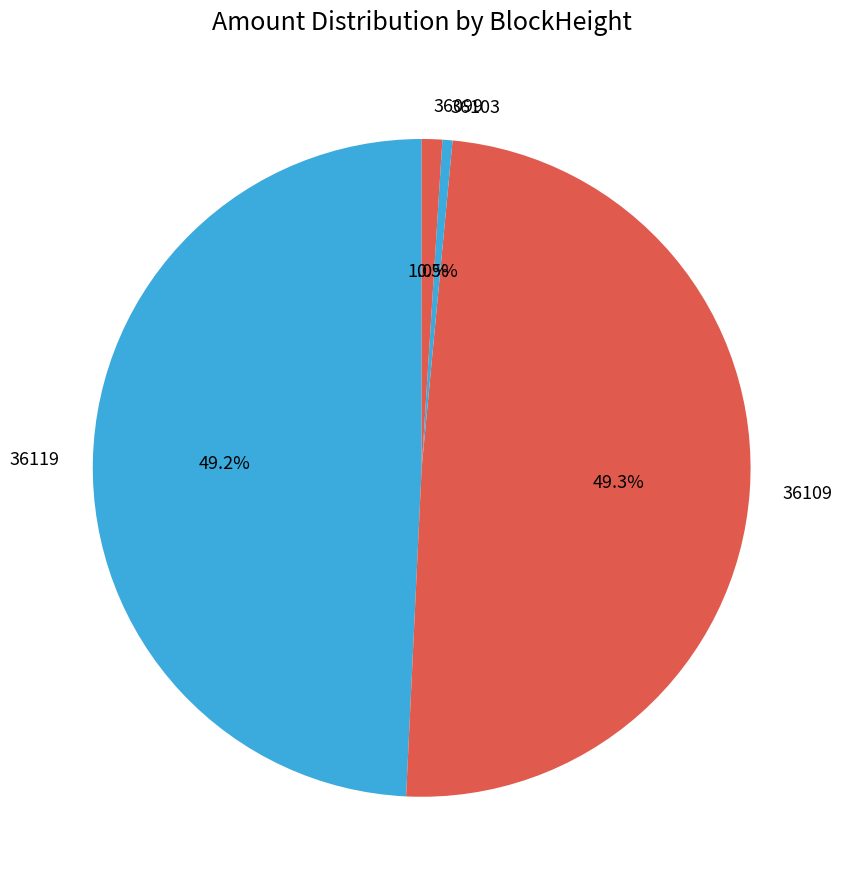

To the nearest percent, what percentage of the pie is 36109?

49%